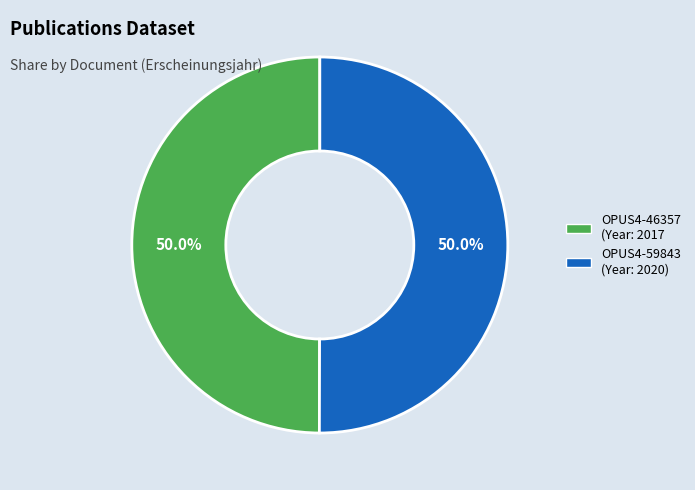

Count the number of slices in the pie.

2